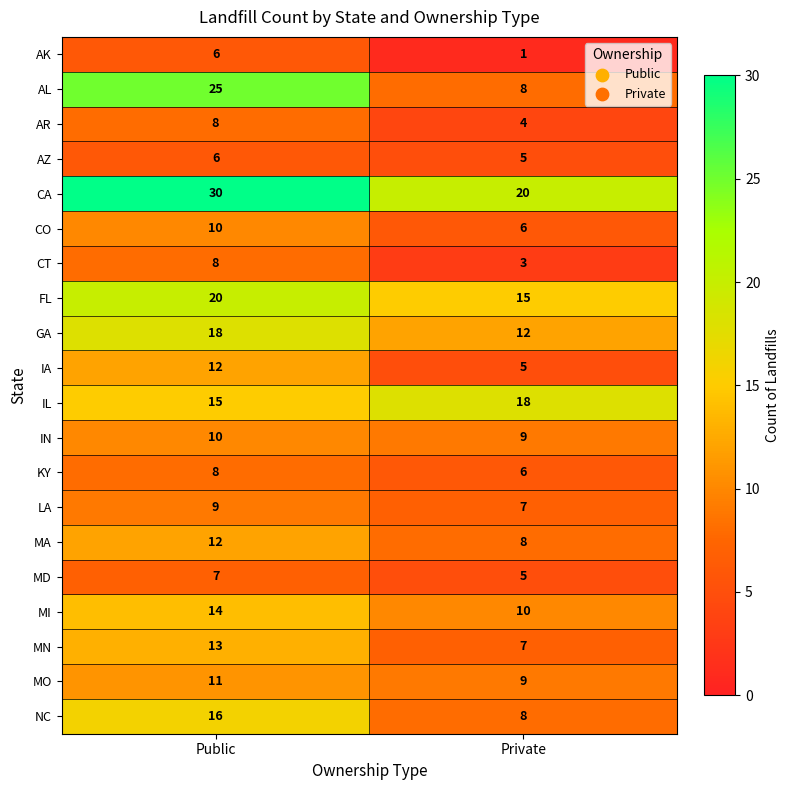

At which category is the sum across all series the highest?

Public